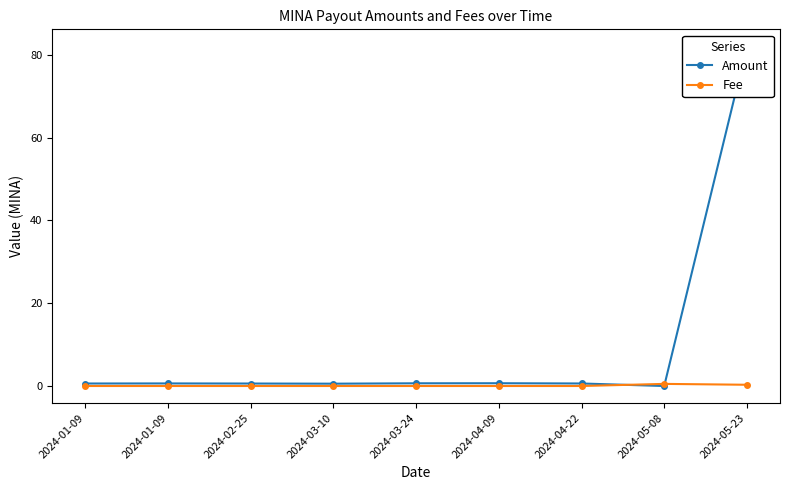

What is the greatest value displayed?

82.0